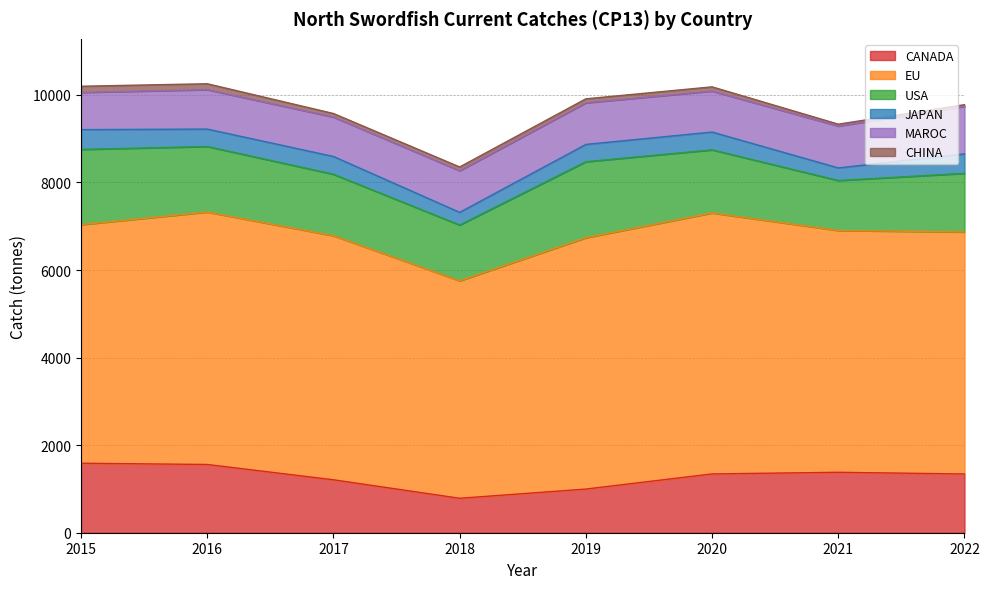

True or false: EU has more than 1 points higher than both neighbors.

True